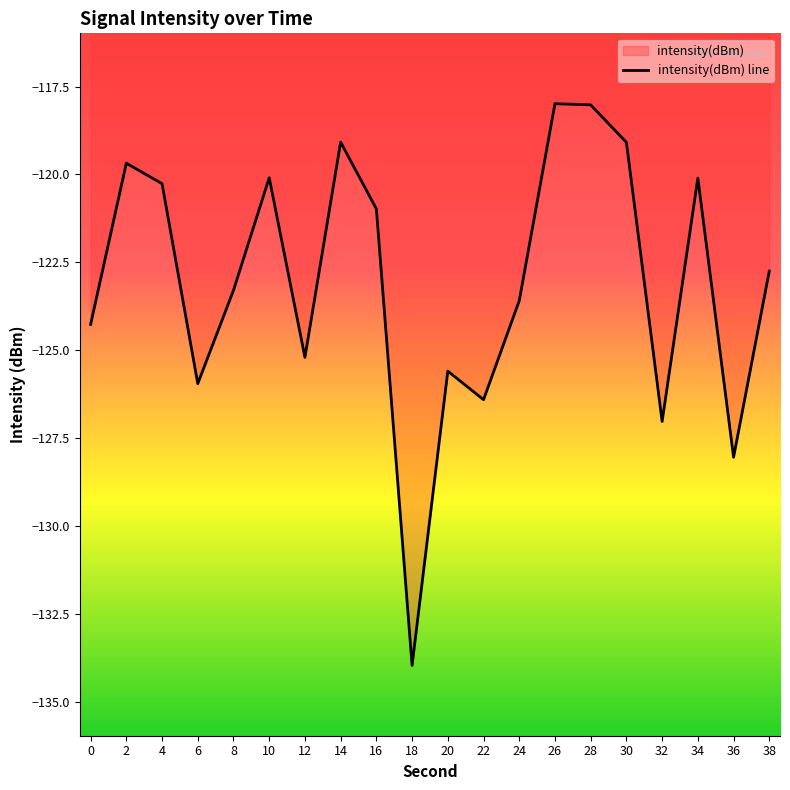

Does the chart have visible grid lines?

No